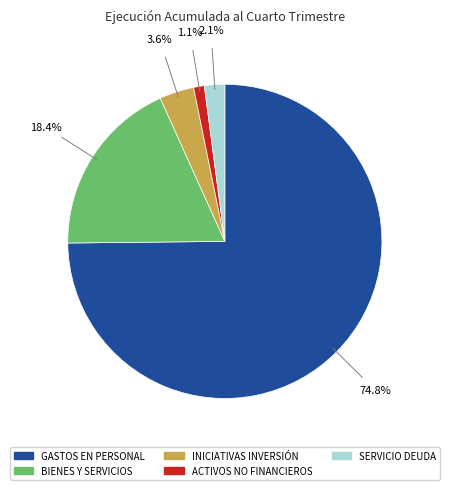

Rank the categories by value from lowest to highest.

ACTIVOS NO FINANCIEROS, SERVICIO DEUDA, INICIATIVAS INVERSIÓN, BIENES Y SERVICIOS, GASTOS EN PERSONAL